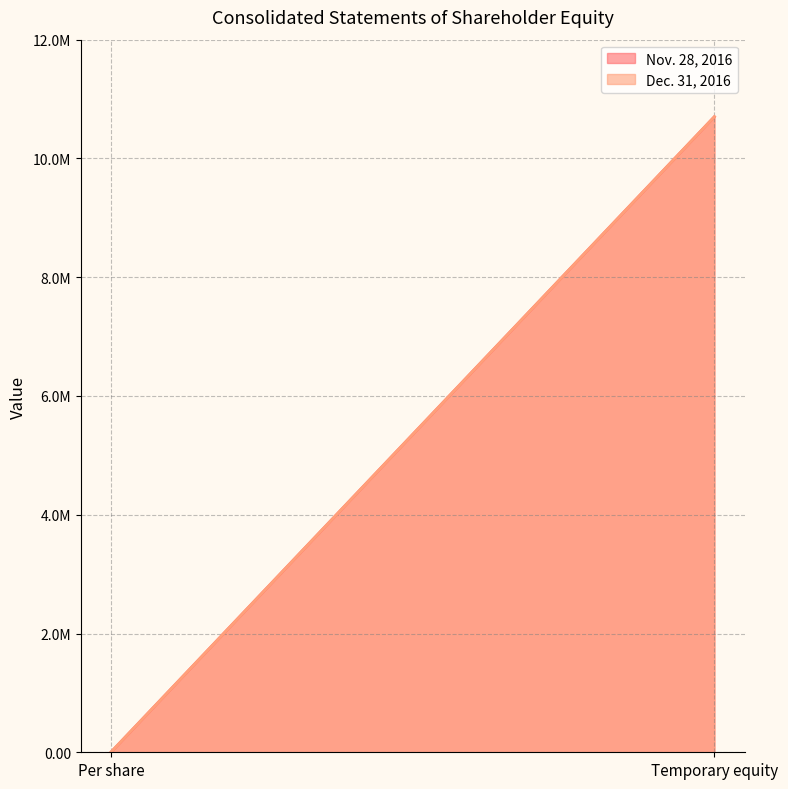

At Temporary equity, list the series in order from smallest to largest.

Nov. 28, 2016, Dec. 31, 2016